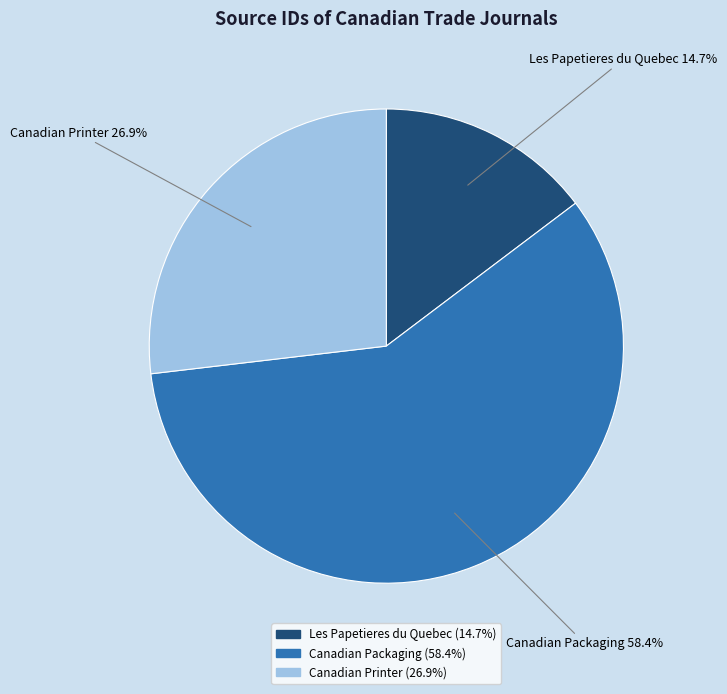

What percentage is the Canadian Printer slice, to the nearest percent?

27%